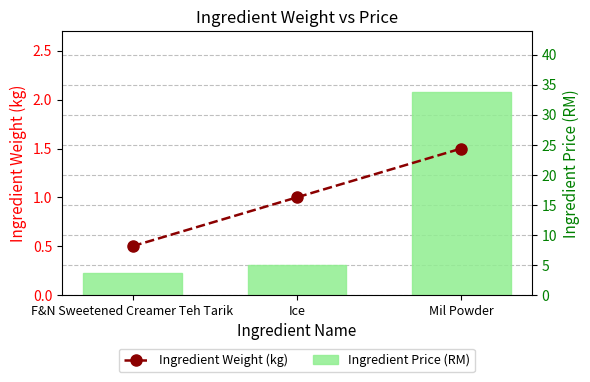

What is the total value across all series at Ice?

6.0